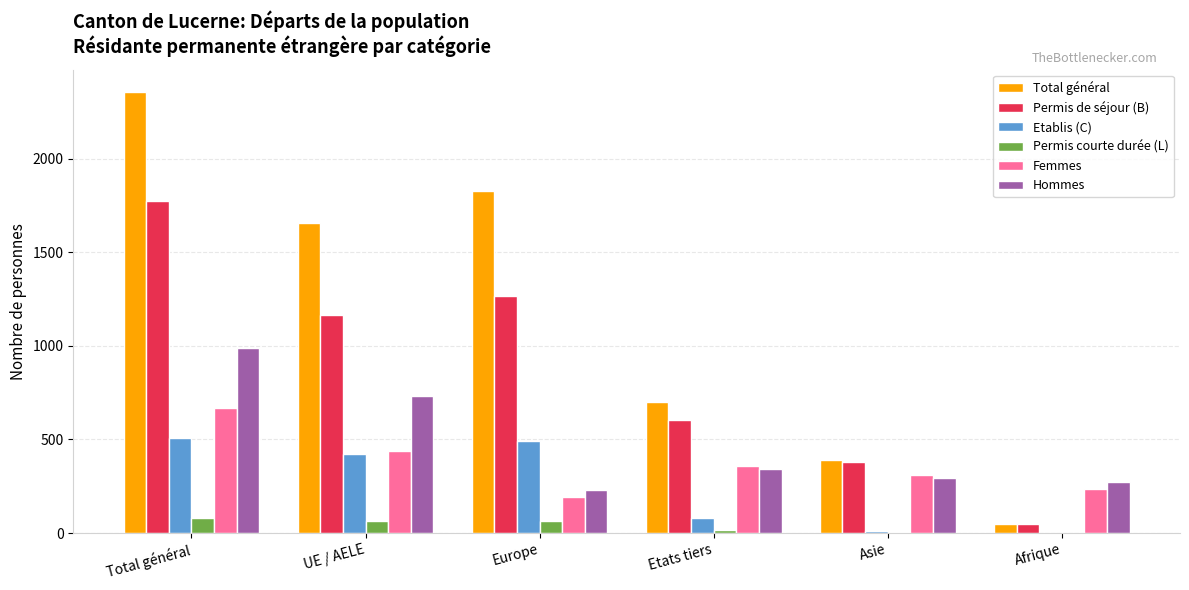

The value of Etablis (C) at UE / AELE is 152. True or false?

False